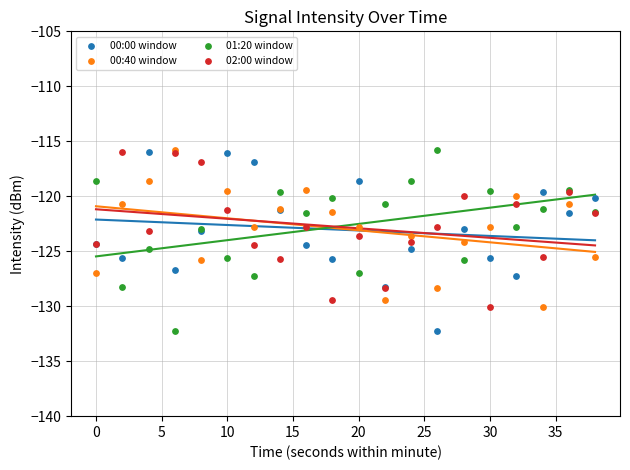

Which series has the widest spread of Y values?

01:20 window